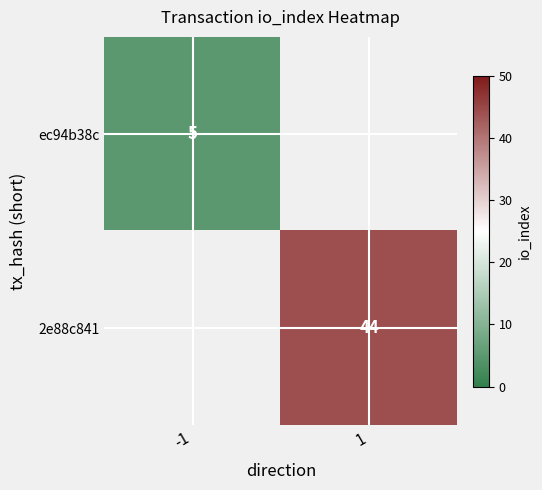

At how many categories does at least one series exceed 43?

1